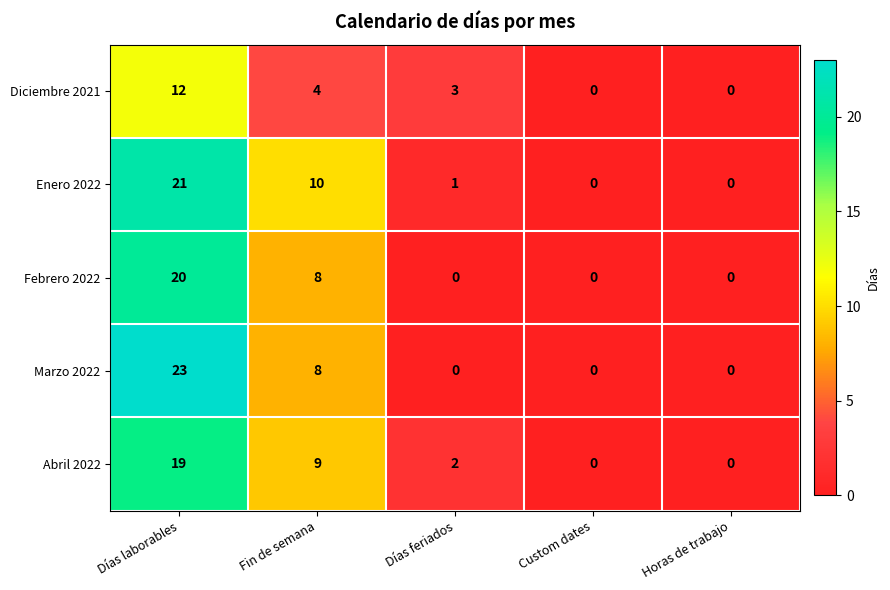

The value of Enero 2022 at Horas de trabajo is 0. True or false?

True